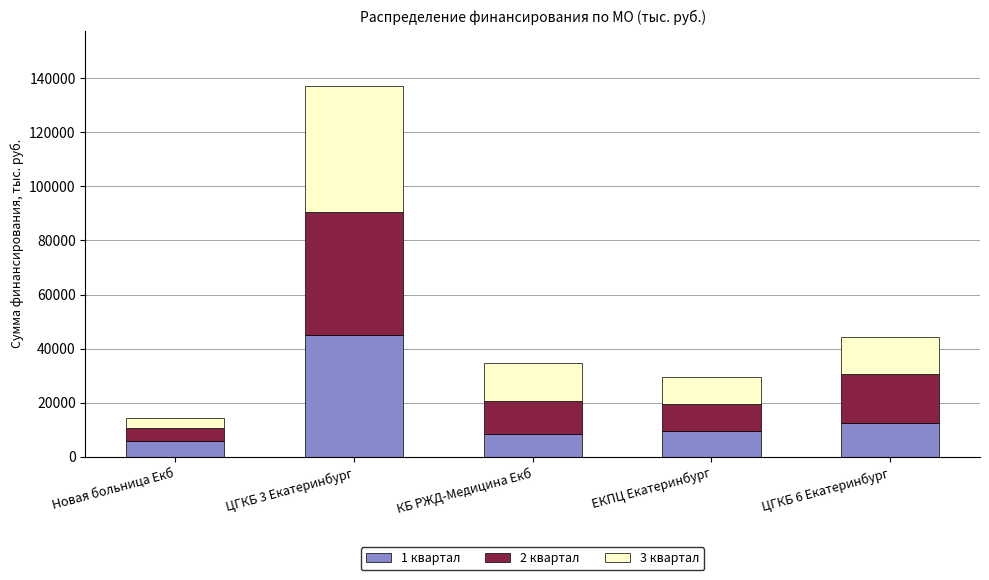

What is the highest value of the 1 квартал series?

45021.7